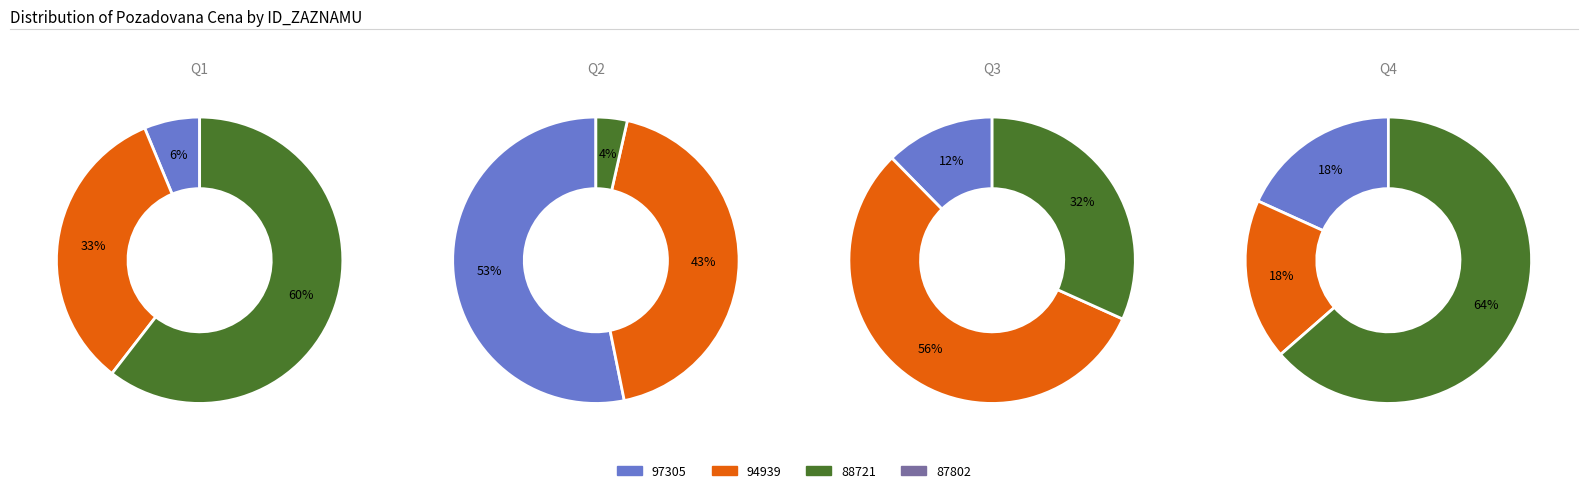

Is it true that 87875 is 20% of the pie?

False